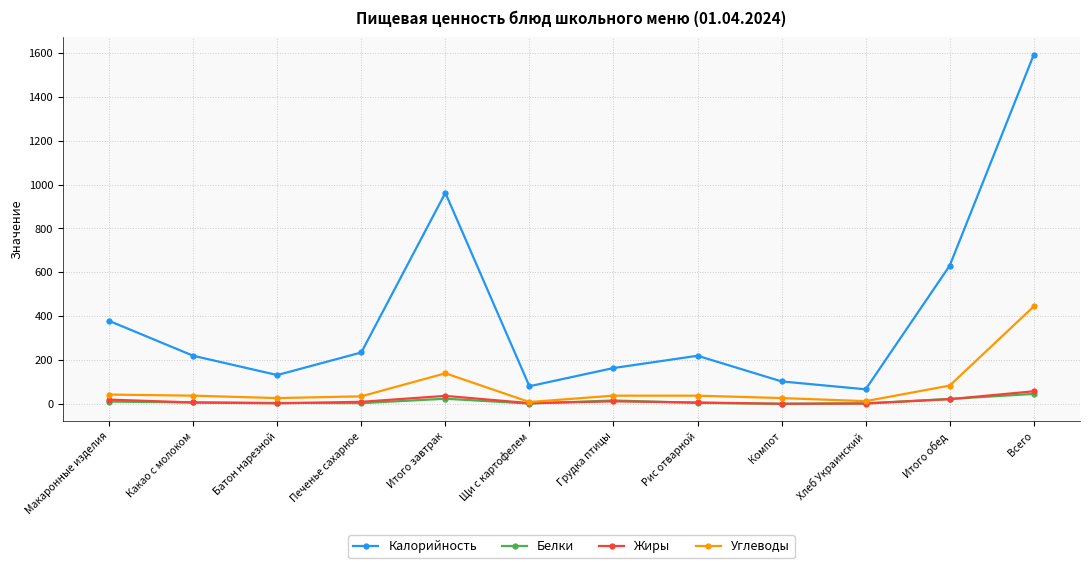

True or false: Углеводы has more than 0 points higher than both neighbors.

True